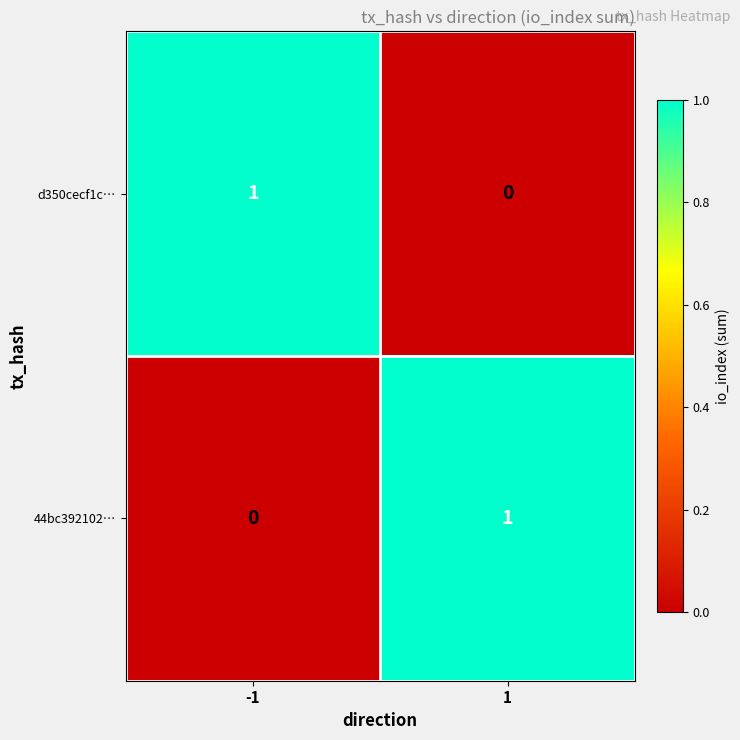

Reading right to left, transcribe all the data shown in this chart.

d350cecf1c…: 1=0	-1=1
44bc392102…: 1=1	-1=0